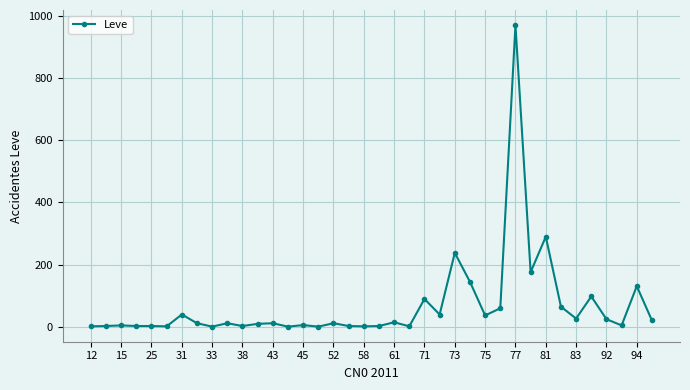

What is the difference between the second highest and minimum values?

289